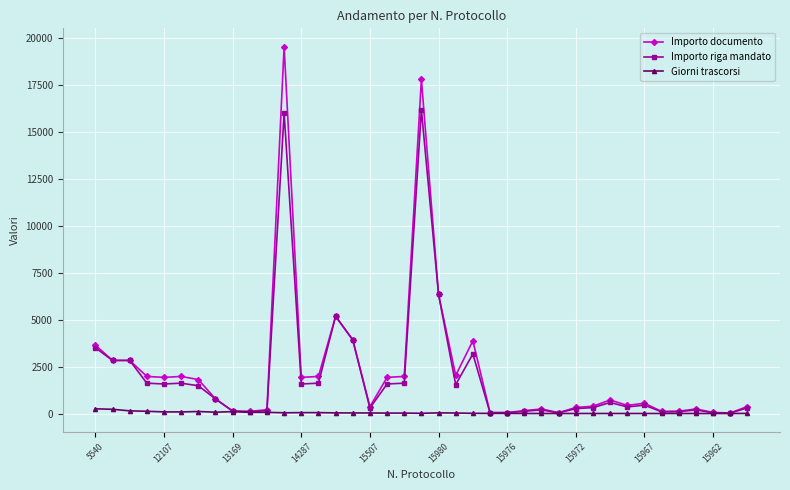

How many data points in Giorni trascorsi are less than 44?

18